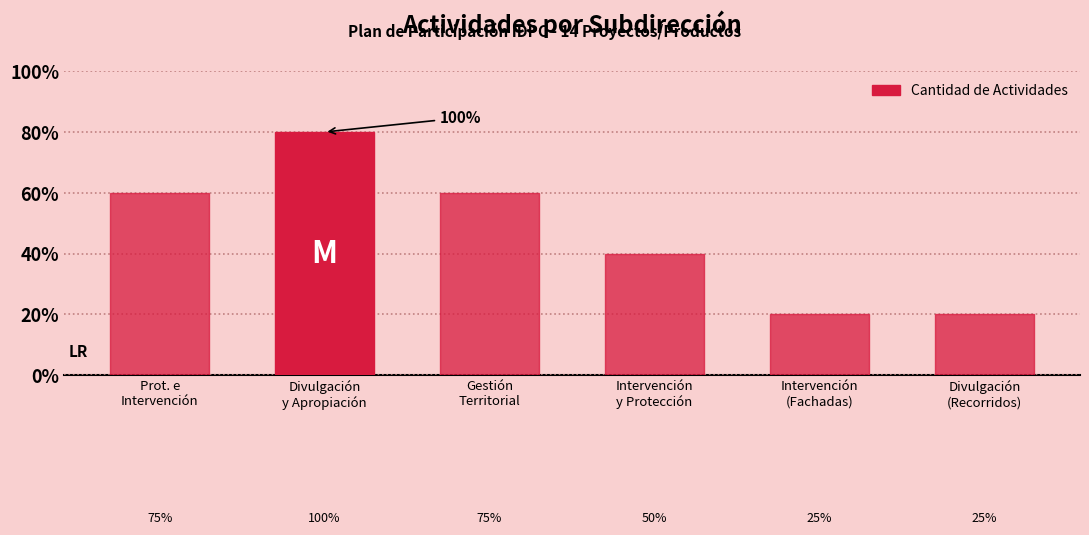

Rank the categories by value from lowest to highest.

Intervención
(Fachadas), Divulgación
(Recorridos), Intervención
y Protección, Prot. e
Intervención, Gestión
Territorial, Divulgación
y Apropiación